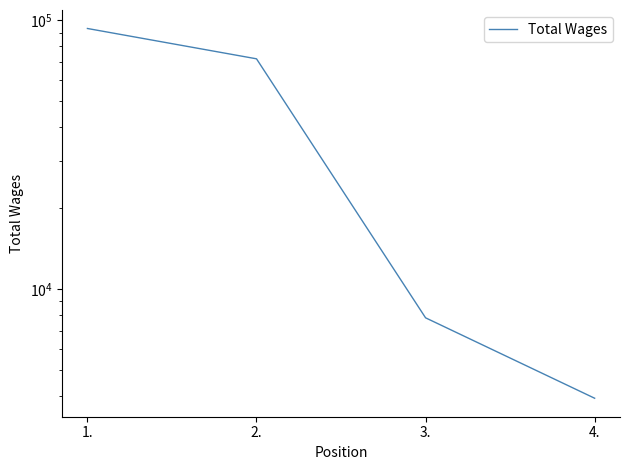

At which label does the data first exceed 71983?

1.